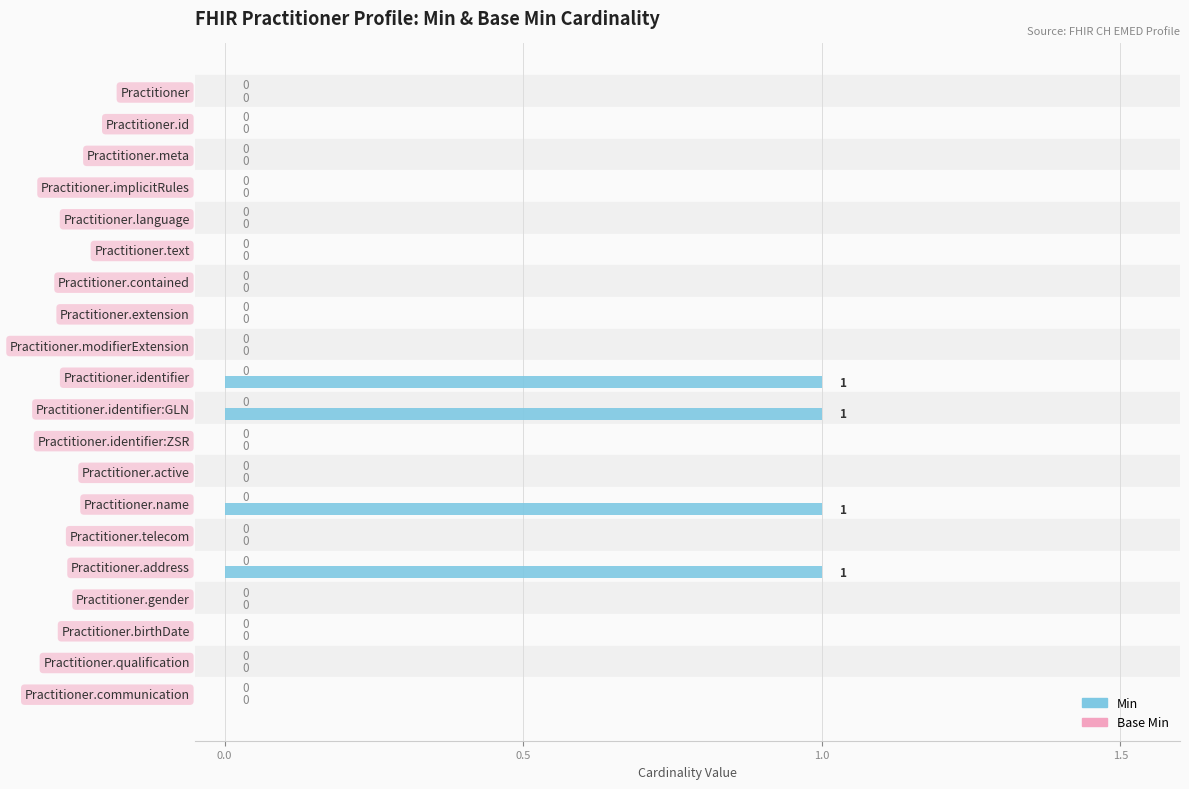

What is the greatest value displayed?

1